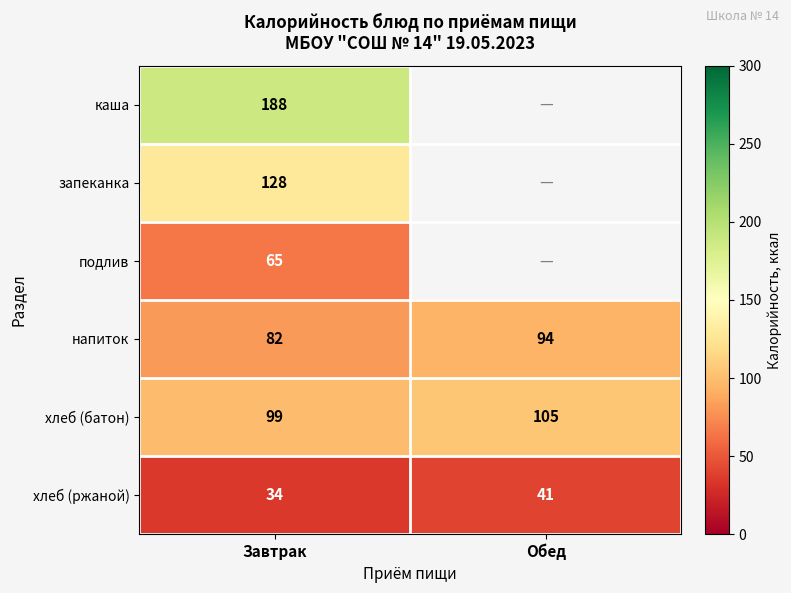

What value does the напиток series have at Обед?

94